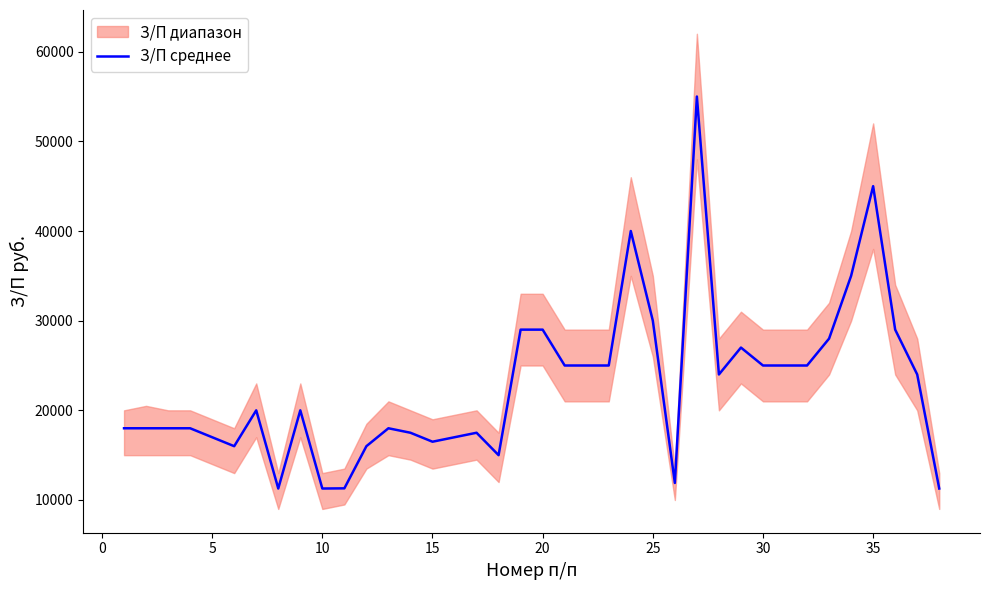

How many data points are above 20000?

18